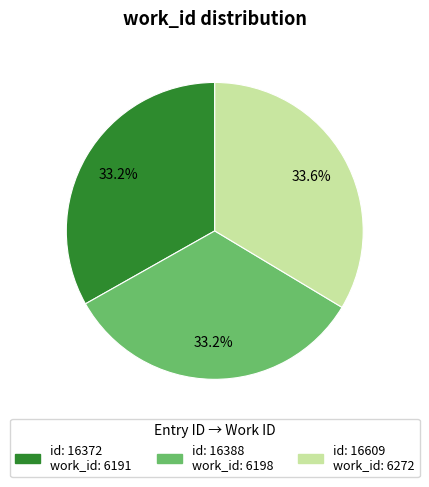

Does any single category account for the majority?

No